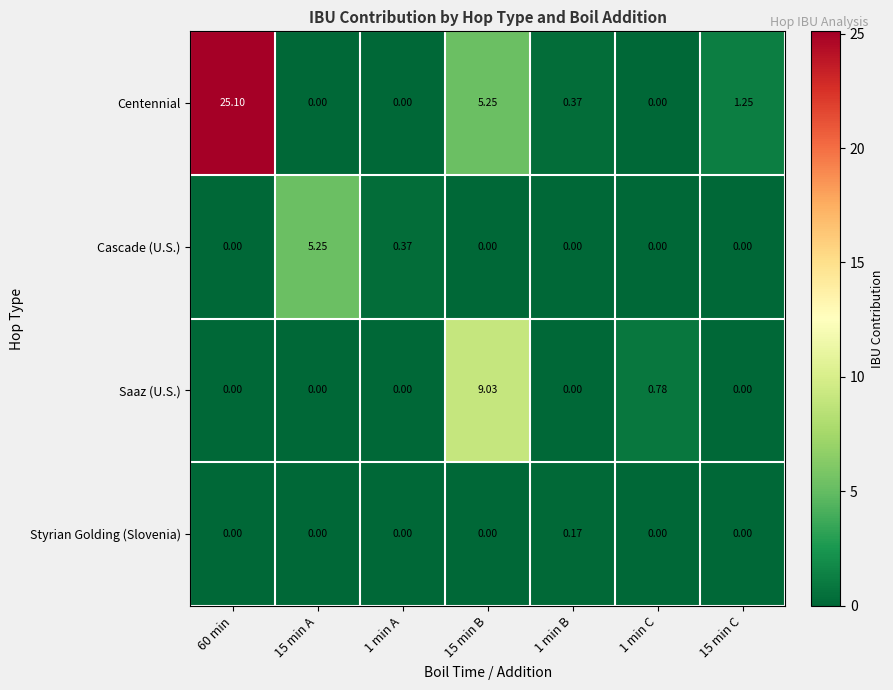

Which series has the largest total across all categories?

Centennial